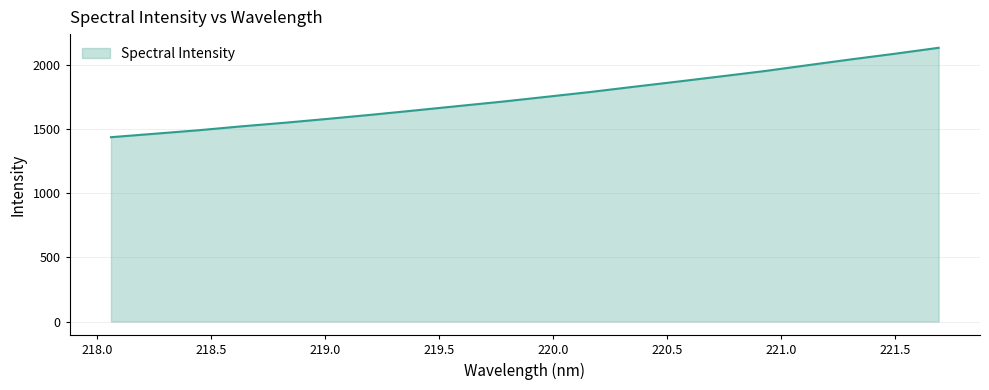

What is the difference between the second highest and second lowest values?

623.4